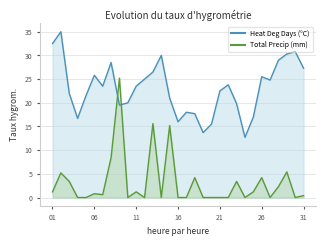

Reading right to left, list all the values displayed in this chart.

Heat Deg Days (°C): 31=27.3	30=30.8	29=30.3	28=29.0	27=24.8	26=25.5	25=17.0	24=12.7	23=19.8	22=23.8	21=22.5	20=15.5	19=13.7	18=17.7	17=18.0	16=16.0	15=21.0	14=30.0	13=26.5	12=25.0	11=23.5	10=20.0	09=19.5	08=28.5	07=23.5	06=25.8	05=21.5	04=16.7	03=22.0	02=35.0	01=32.5
Total Precip (mm): 31=0.4	30=0.0	29=5.4	28=2.3	27=0.0	26=4.2	25=1.2	24=0.0	23=3.4	22=0.0	21=0.0	20=0.0	19=0.0	18=4.2	17=0.0	16=0.0	15=15.2	14=0.0	13=15.6	12=0.0	11=1.2	10=0.0	09=25.2	08=8.4	07=0.6	06=0.8	05=0.0	04=0.0	03=3.4	02=5.2	01=1.2